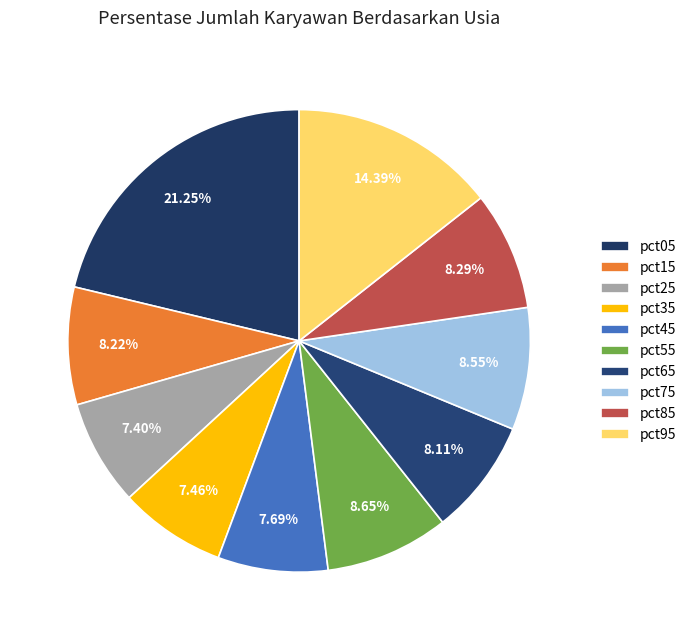

Count the number of slices in the pie.

10